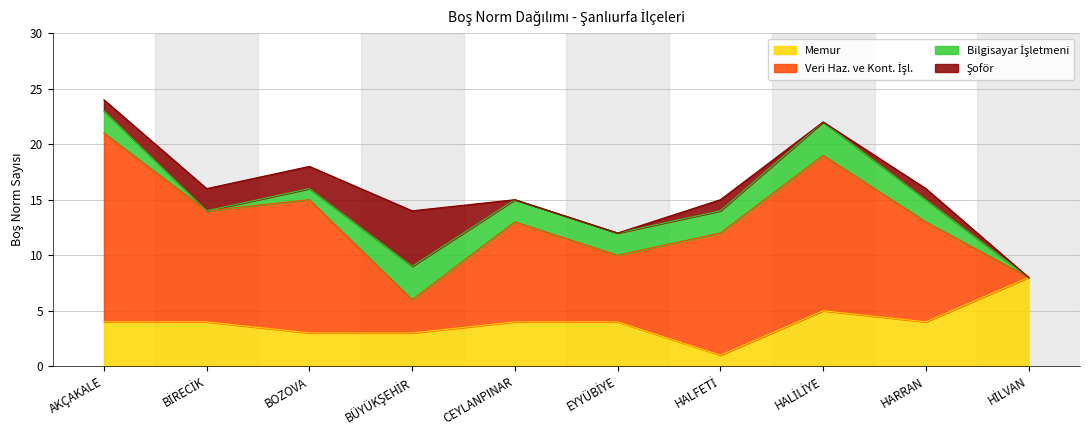

Between AKÇAKALE and HİLVAN, which series saw the biggest shift?

Veri Haz. ve Kont. İşl.